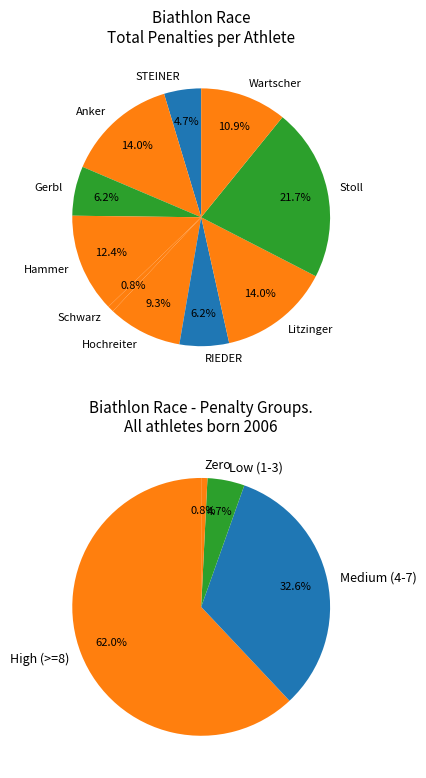

Rank the categories by value from lowest to highest.

Schwarz Samuel, STEINER Magnus, Gerbl Max, RIEDER David, Hochreiter Fabian, Wartscher Tobias, Hammer David, Anker Matteo, Litzinger Manuel, Stoll Laurin